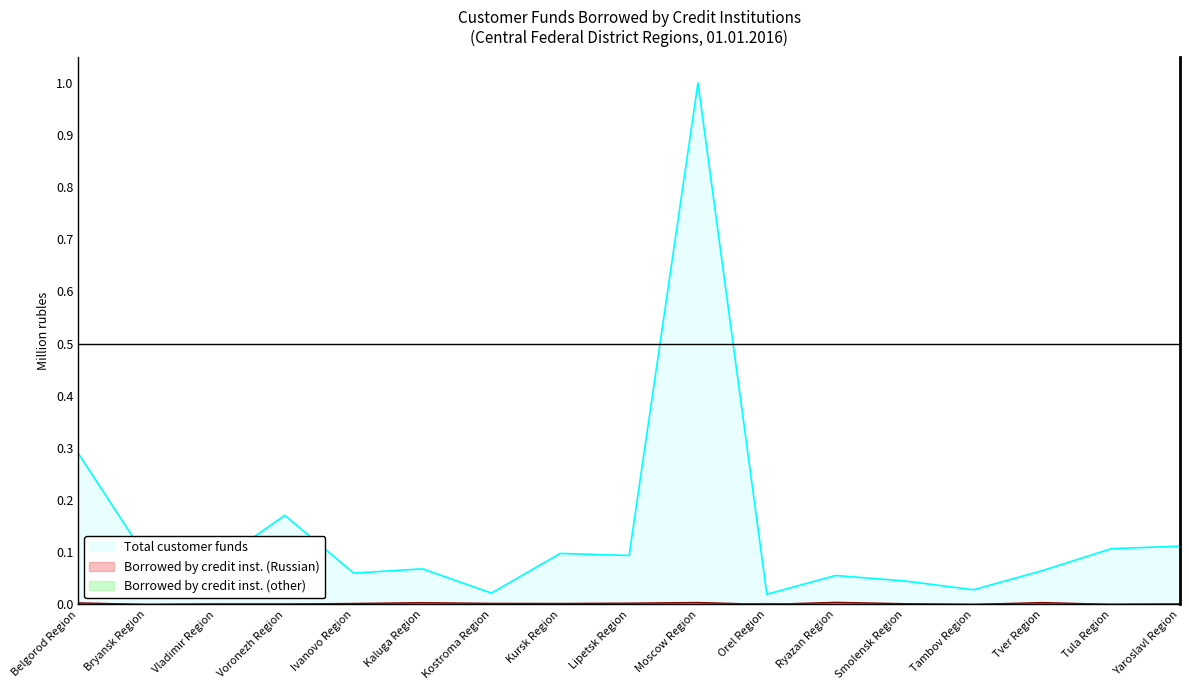

What is the label of the 4th point from the right?

Tambov Region